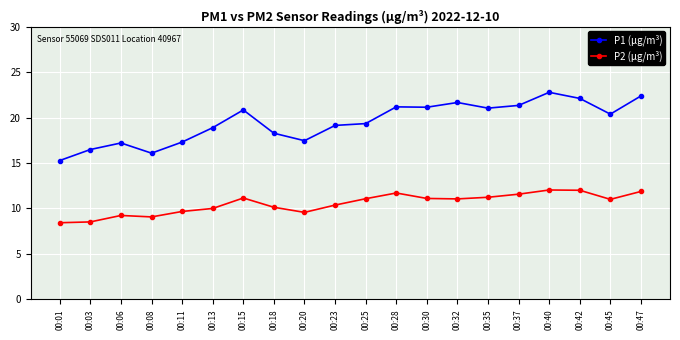

How many series are shown in this chart?

2